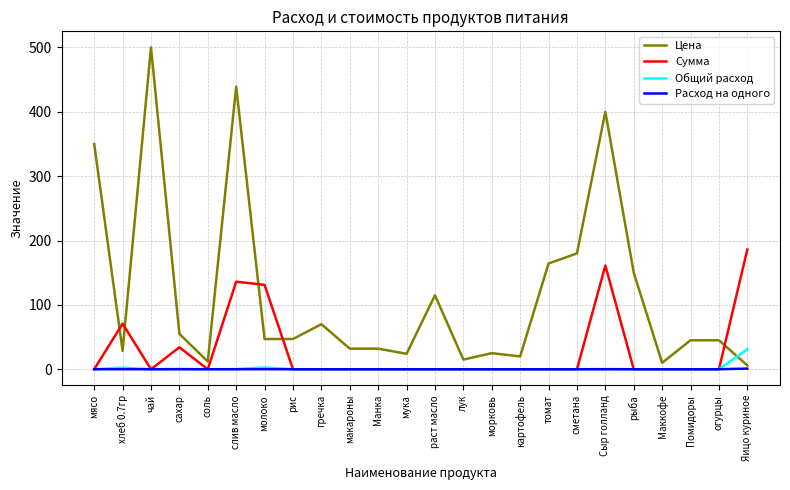

Does the chart display data point markers on the line(s)?

No